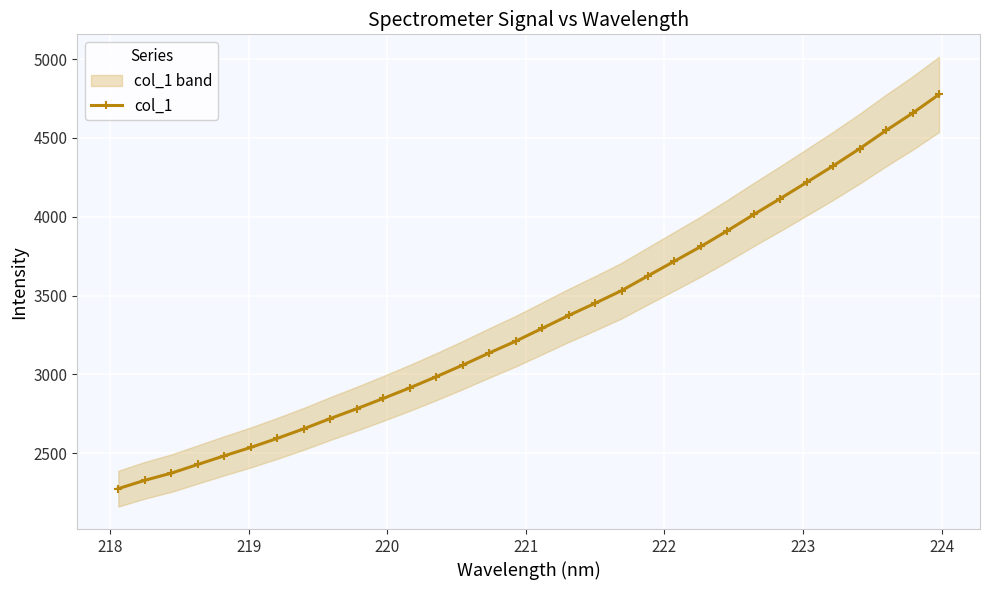

What is the value of the col_1 point at the 14th from the left?

3058.8